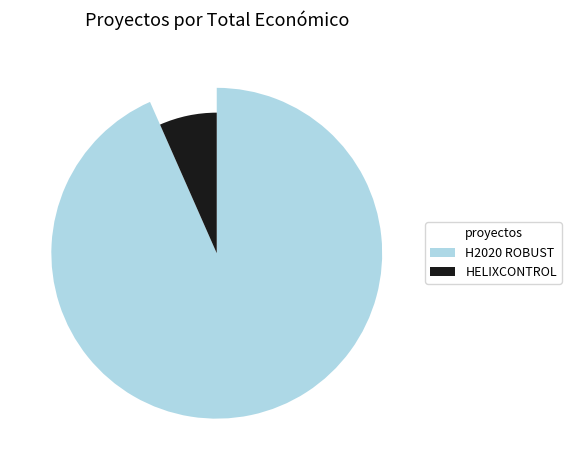

Which slice is the smallest?

HELIXCONTROL